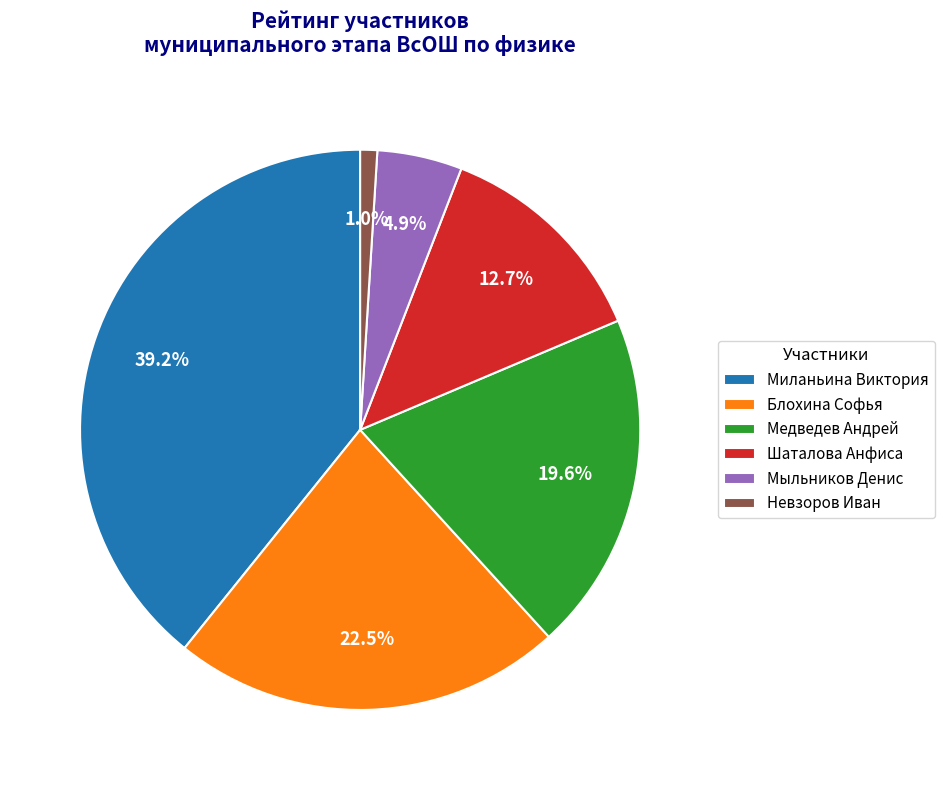

Between Невзоров Иван and Мыльников Денис, which is larger?

Мыльников Денис